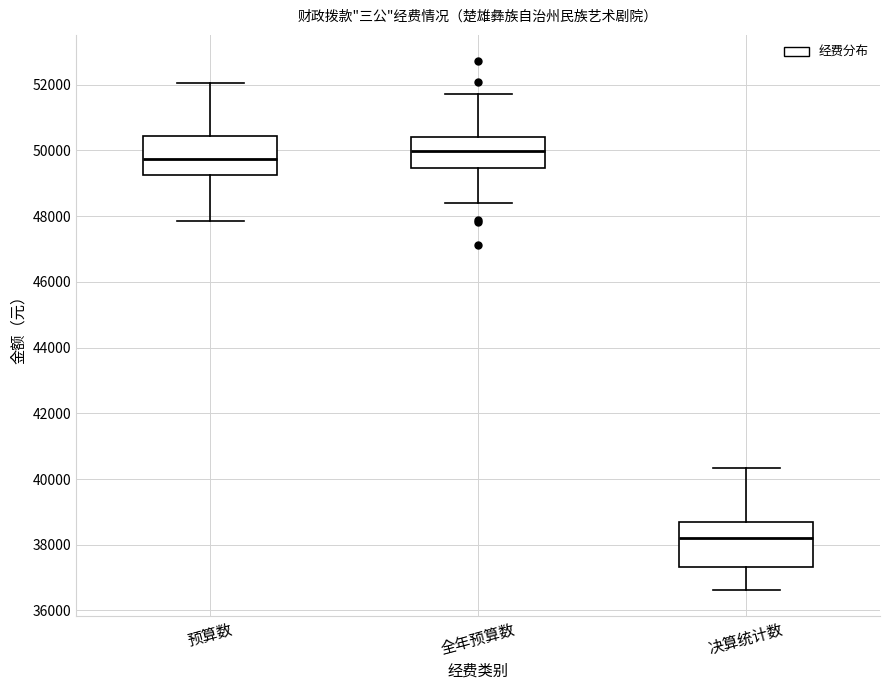

Which box's median line is the lowest?

决算统计数